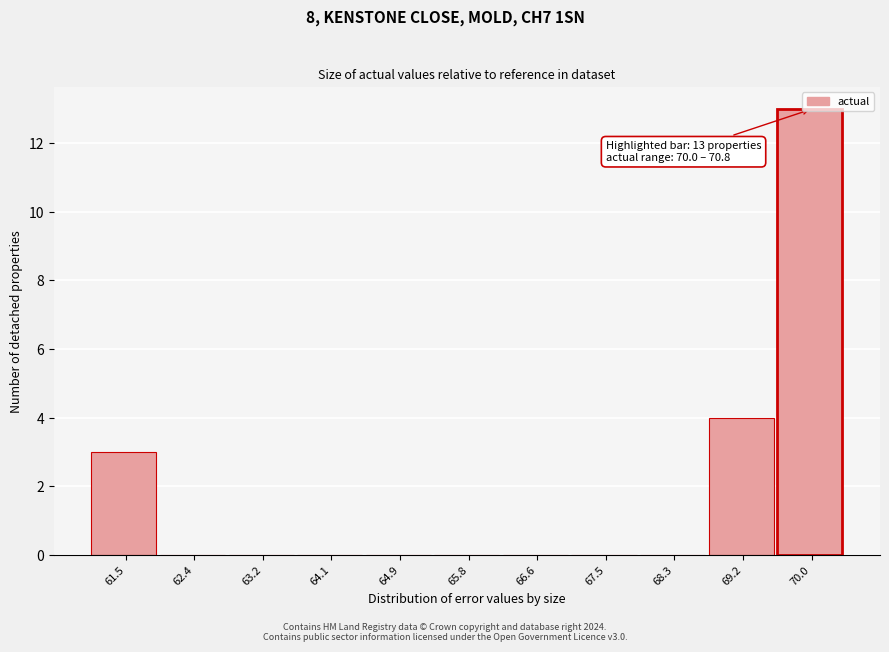

Read the value at 70.0.

13